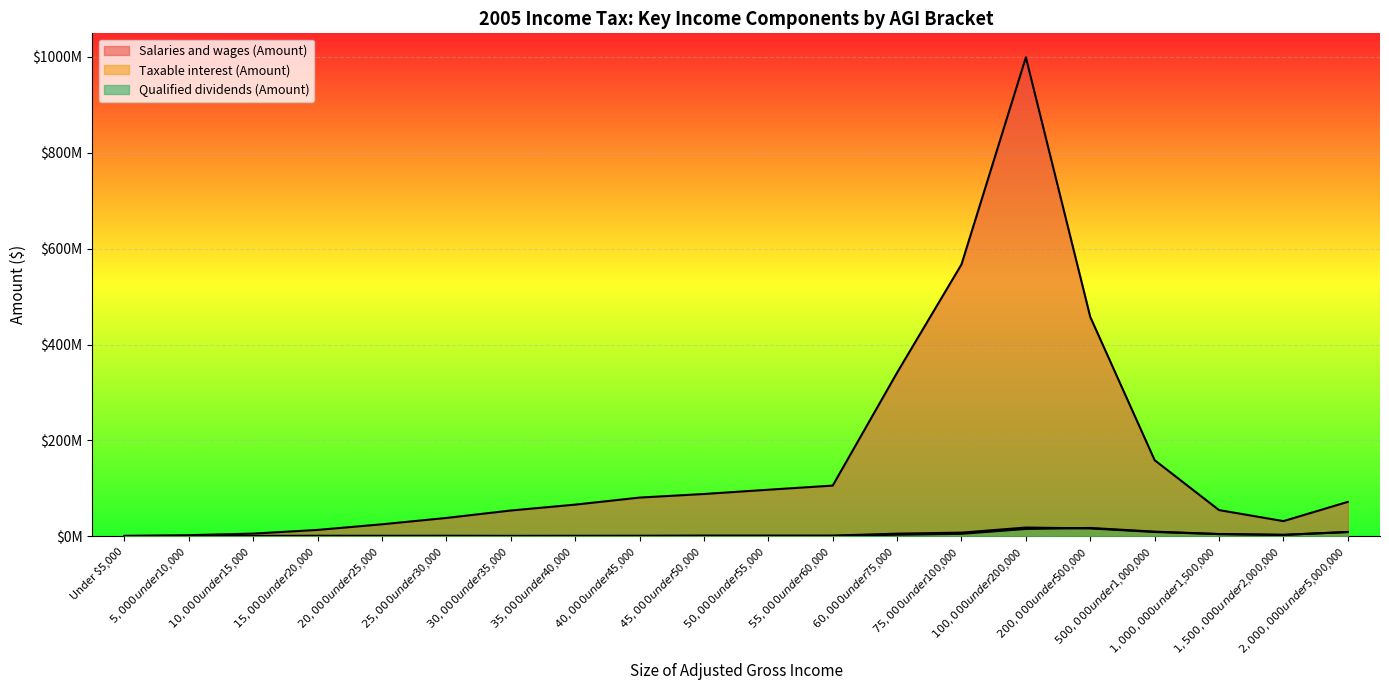

What is the label of the 8th point from the left?

$35,000 under $40,000